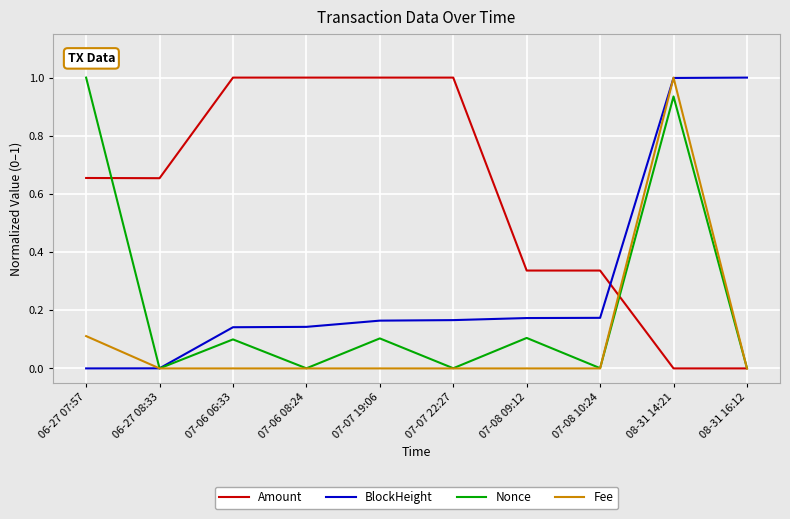

True or false: Amount and BlockHeight cross at least once.

True